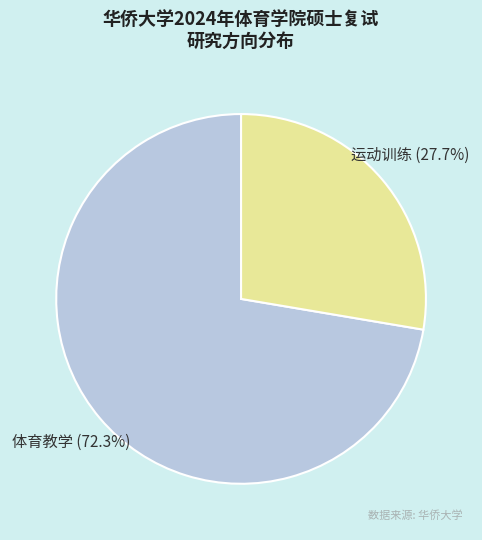

Does any single category account for the majority?

Yes